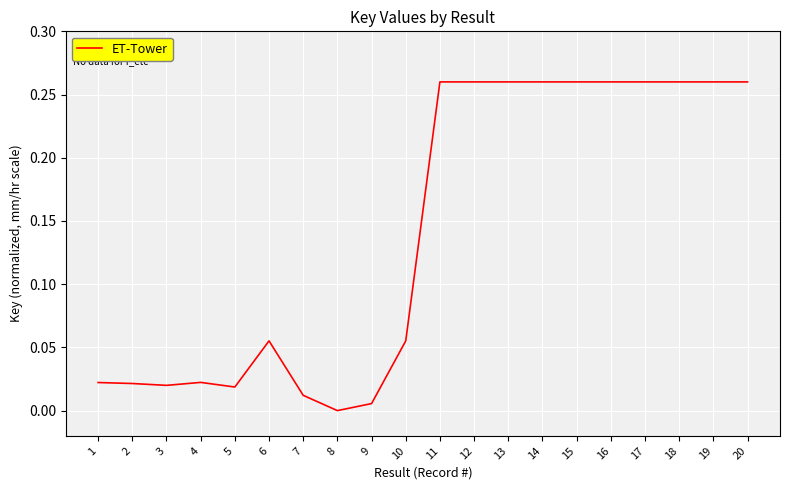

Is it true that the value at 15 is 0.1?

False